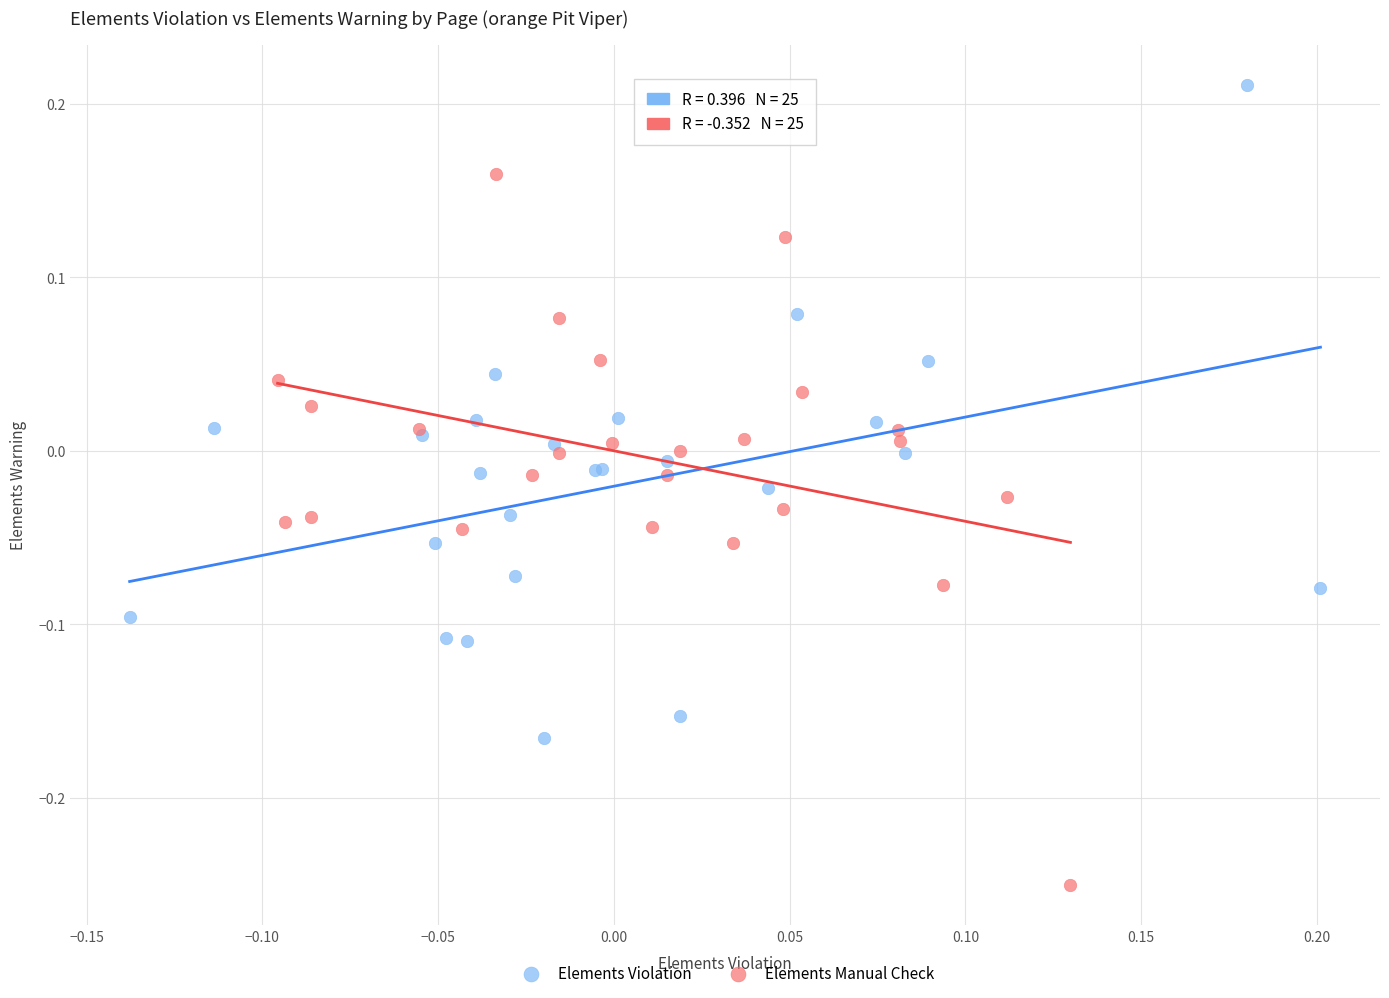

What are all the series names shown in the legend?

Elements Violation, Elements Manual Check